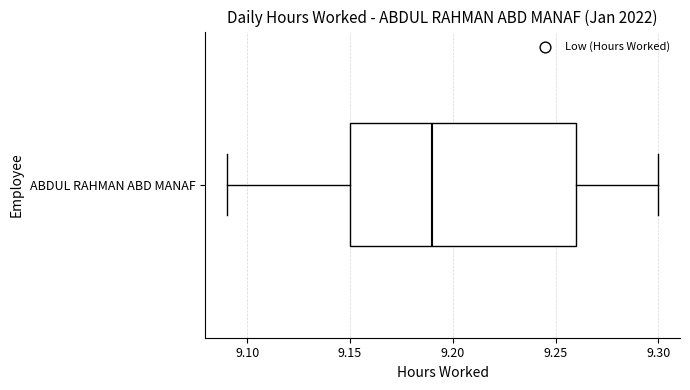

Transcribe this box plot: give where the median line is, the range the box spans, and where the two whiskers end, as read against the x-axis. The values are not printed on the chart, so give them approximately, as read against the axis.

median 9.19, box 9.15 to 9.26, whiskers 9.09 to 9.30